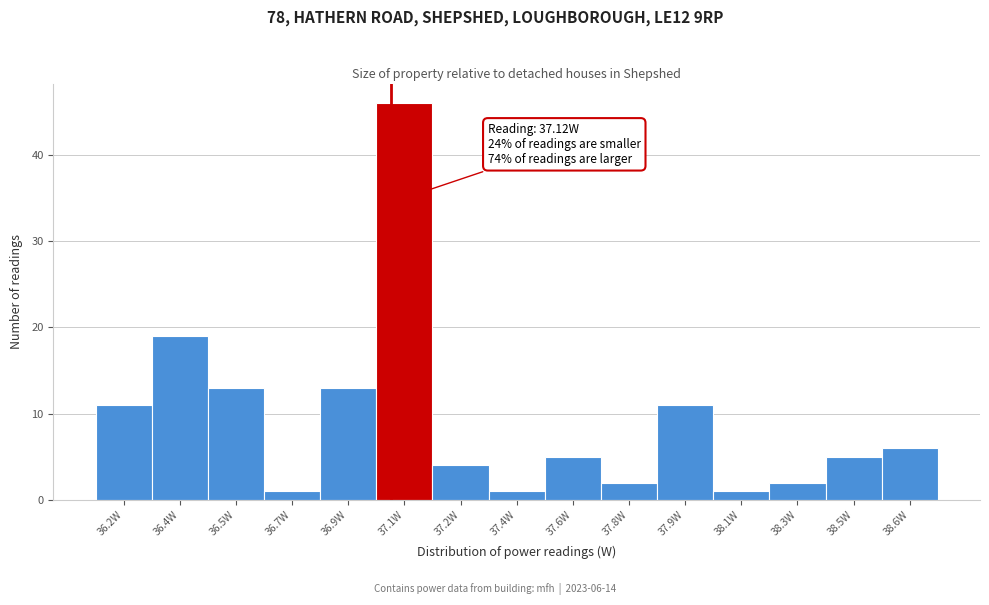

Reading right to left, extract all data points from this chart.

6	5	2	1	11	2	5	1	4	46	13	1	13	19	11